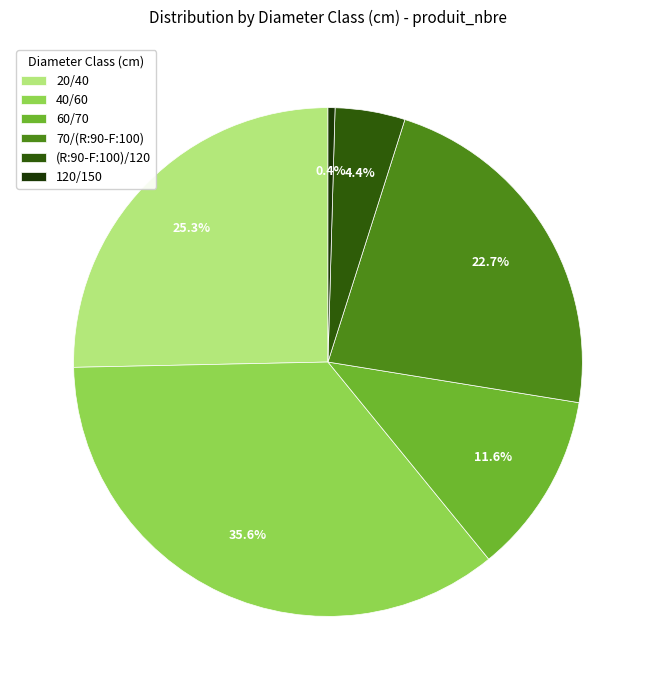

Is the sum of 70/(R:90-F:100) and (R:90-F:100)/120 greater than half?

No